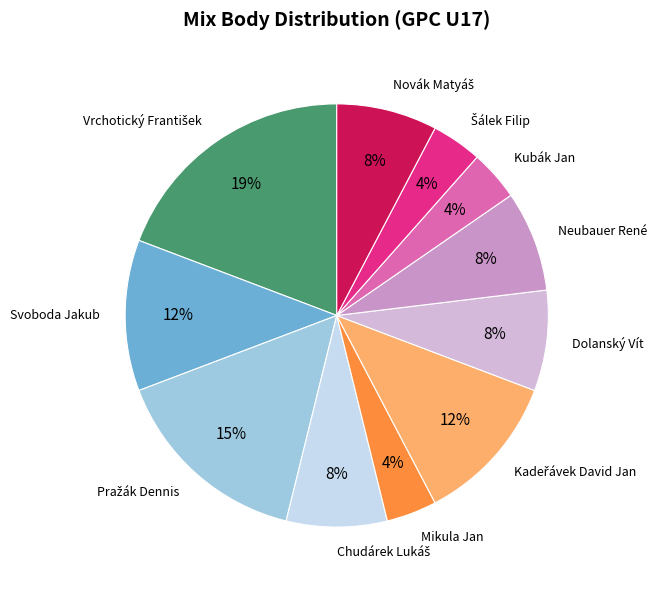

What percentage is the Kubák Jan slice, to the nearest percent?

4%